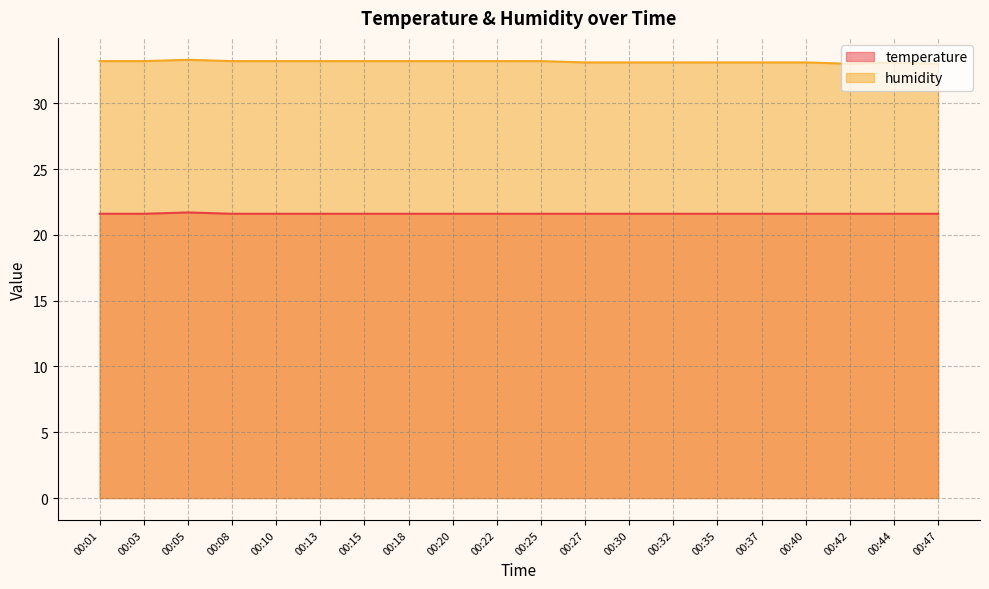

Read the humidity value at 00:05.

33.3